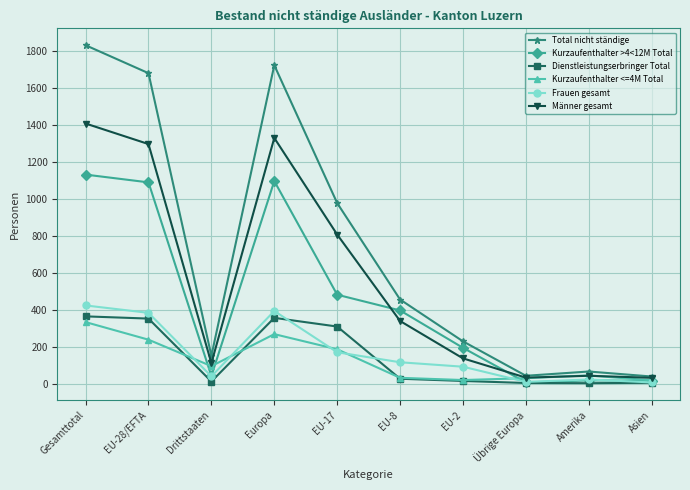

True or false: Männer gesamt and Dienstleistungserbringer Total intersect in this chart.

False